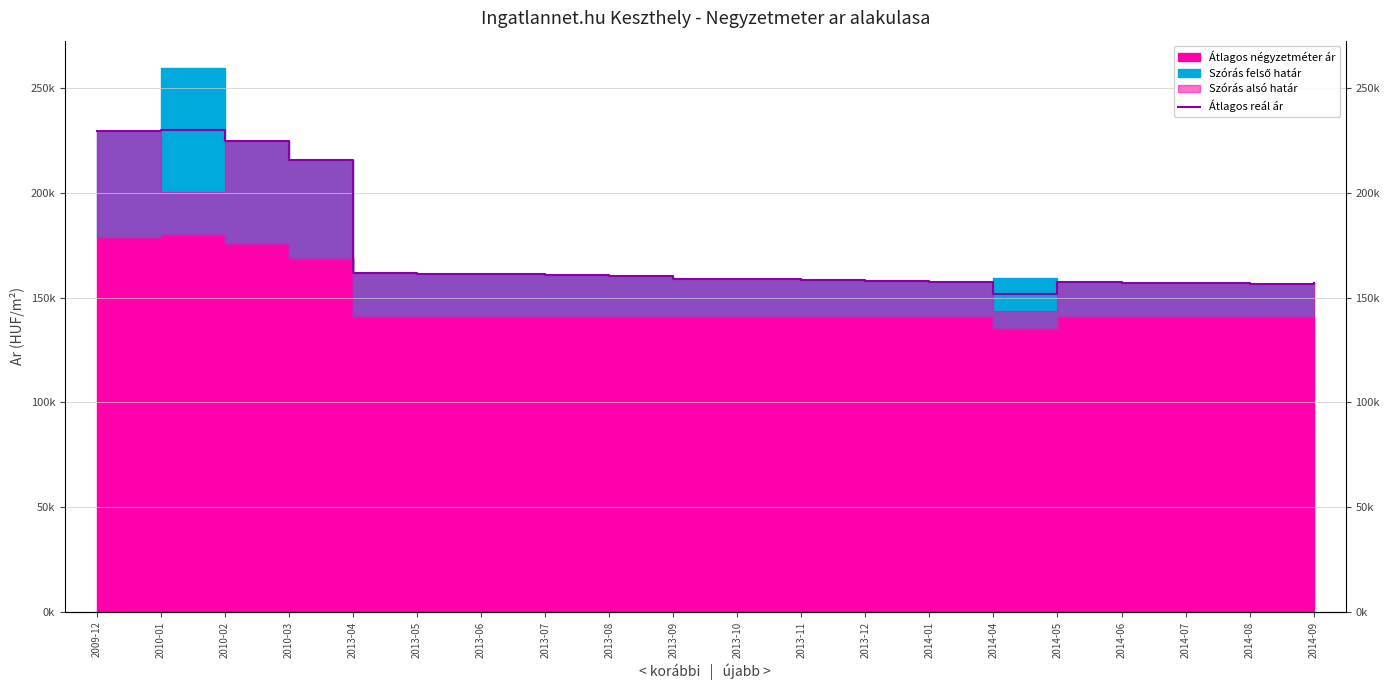

True or false: there are more than 1 points higher than both neighbors.

True